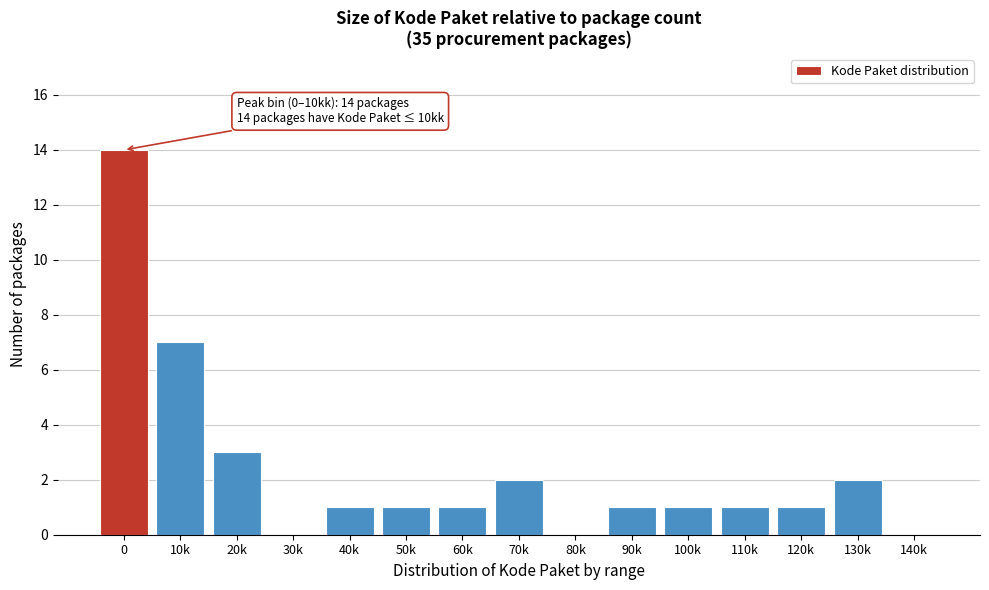

Between 30k and 70k, which is larger?

70k